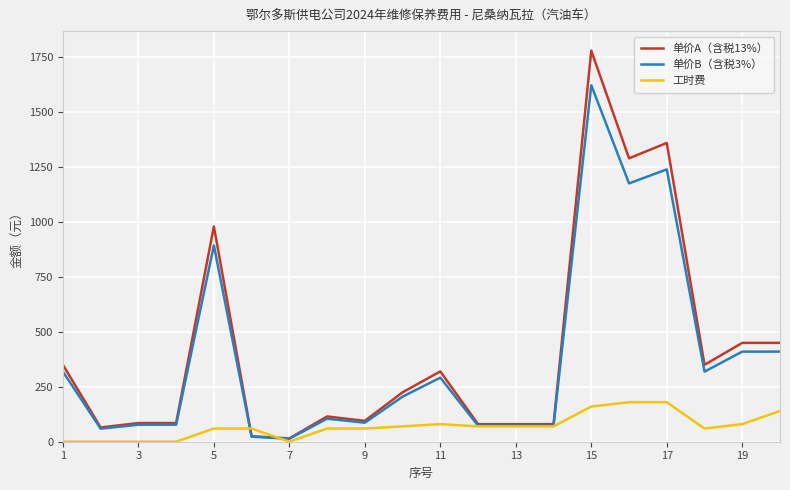

Rank the series by their maximum value, from lowest to highest.

工时费, 单价B（含税3%）, 单价A（含税13%）